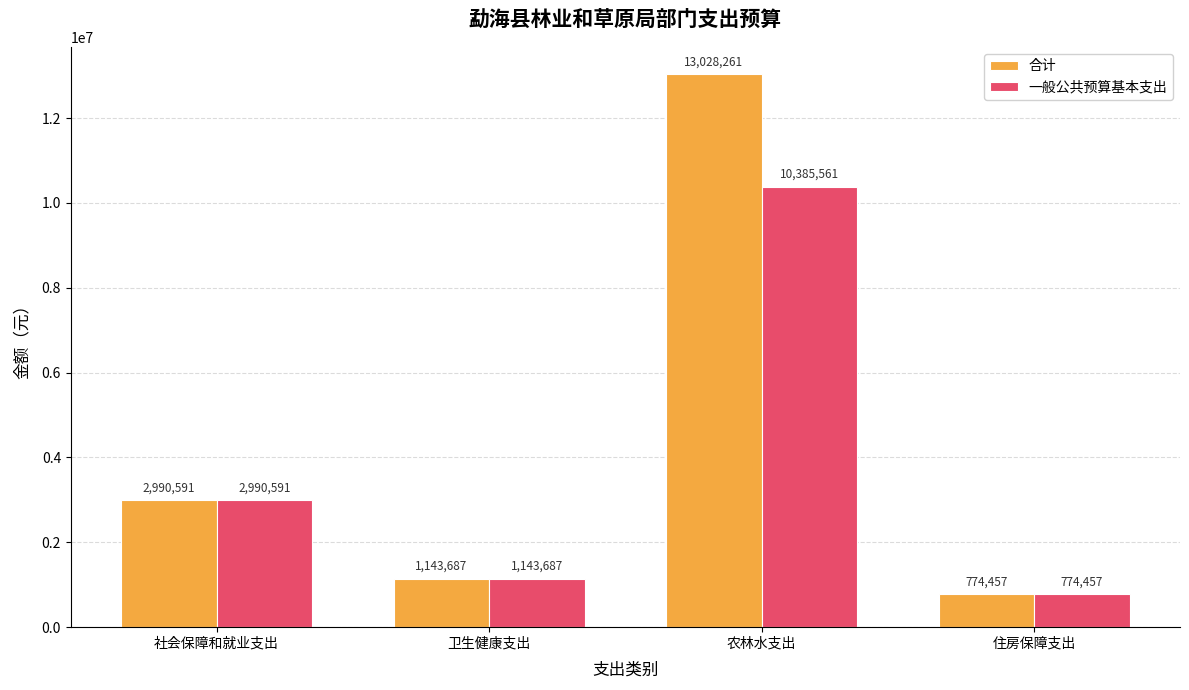

What is the sum of the 一般公共预算基本支出 values at 社会保障和就业支出 and 农林水支出?

13376152.1